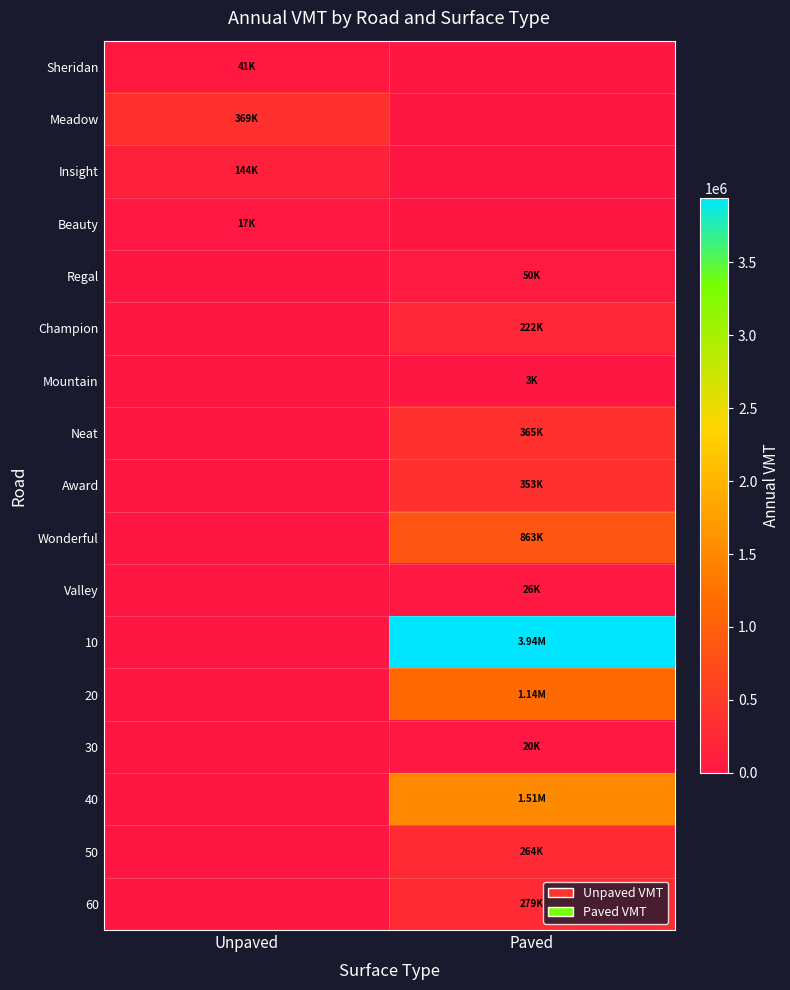

At how many categories does at least one series exceed 2180096?

1